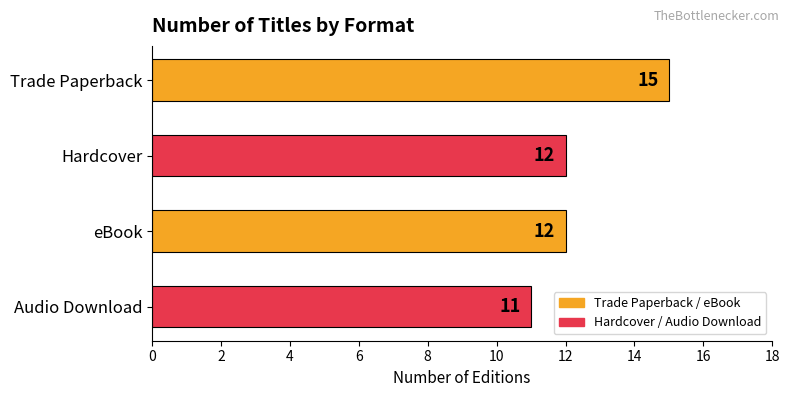

True or false: the data shows 12 at Hardcover.

True